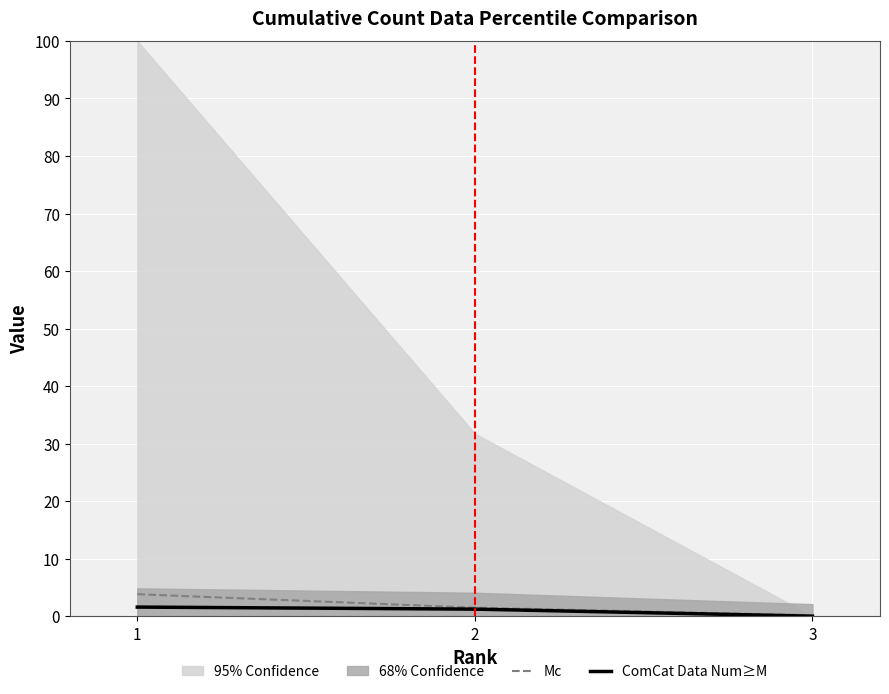

At how many categories does at least one series exceed 1?

2